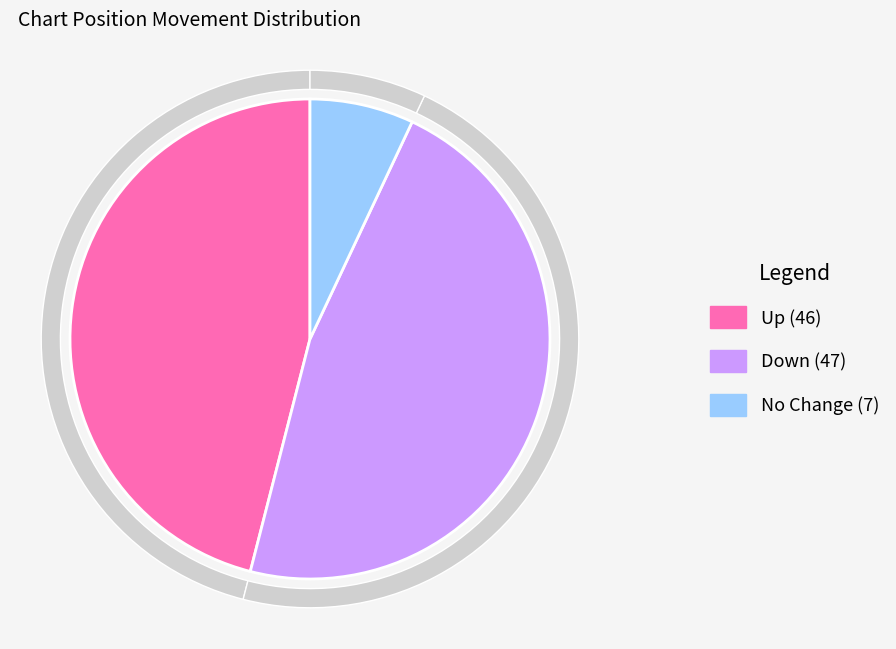

Does up represent more than half of the total?

No